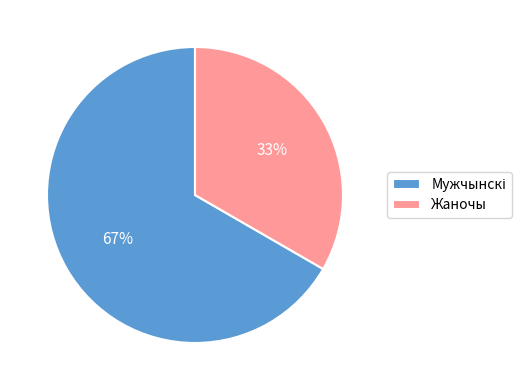

The Жаночы slice represents 33% of the pie. True or false?

True